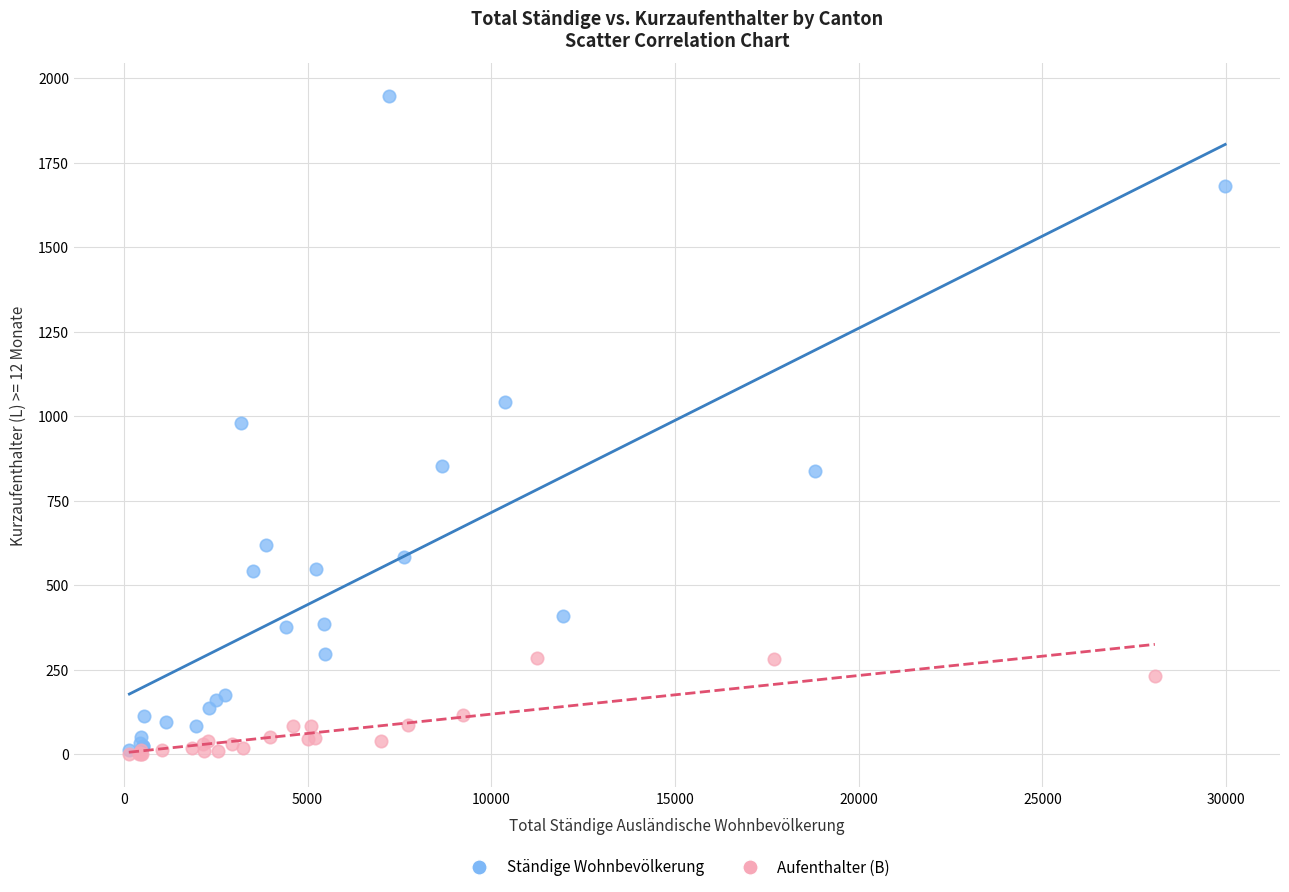

Which series has the widest spread of Y values?

Ständige Wohnbevölkerung